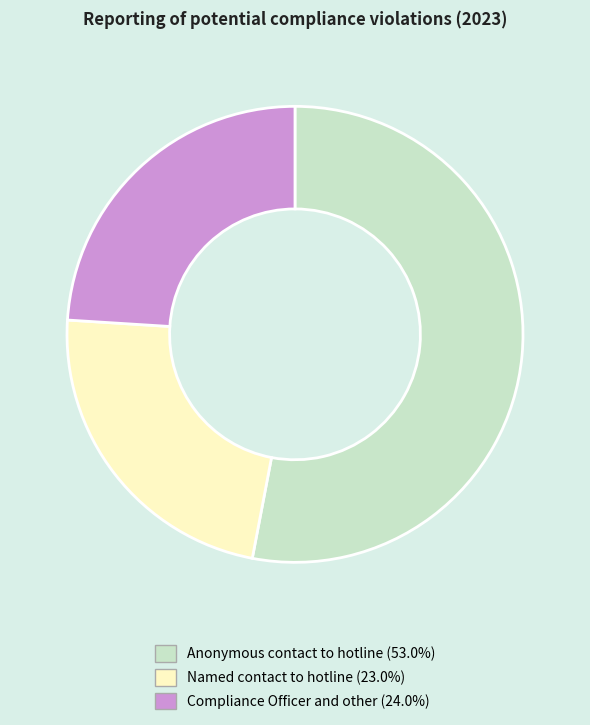

Which category has the smallest portion of the pie?

Named contact to hotline